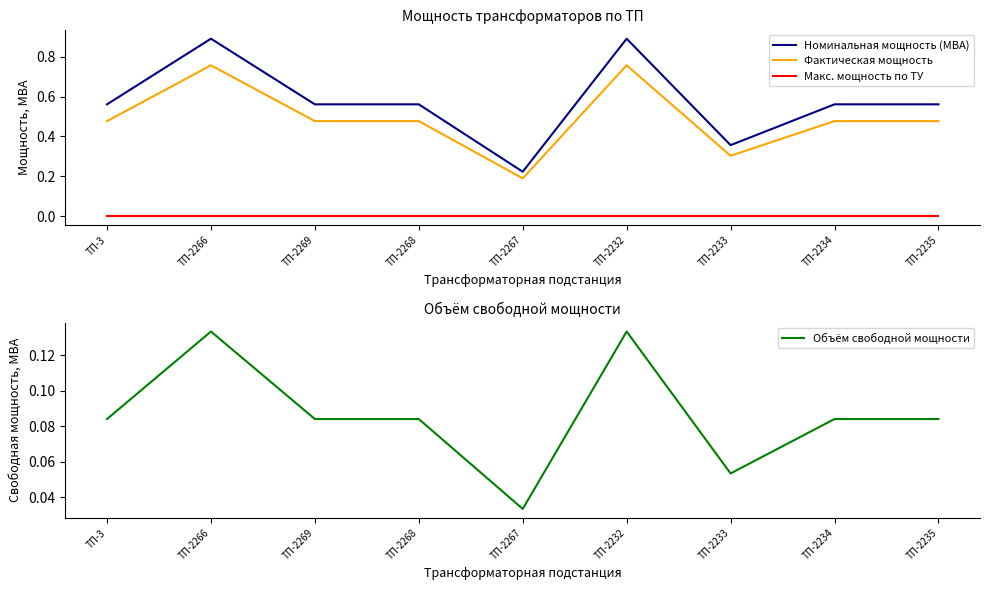

How many lines are shown in the chart?

4